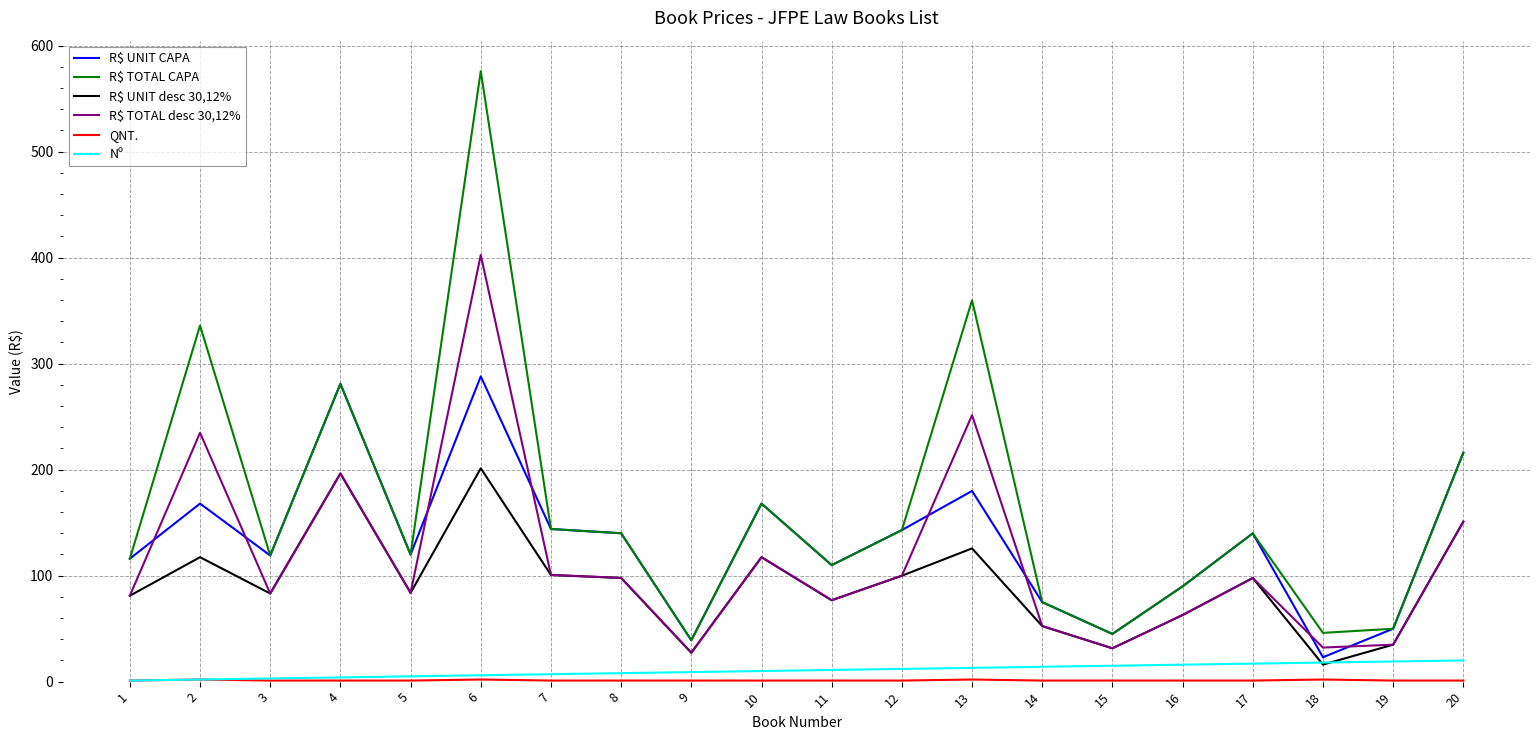

The R$ TOTAL desc 30,12% series shows 45.0 at 17. True or false?

False